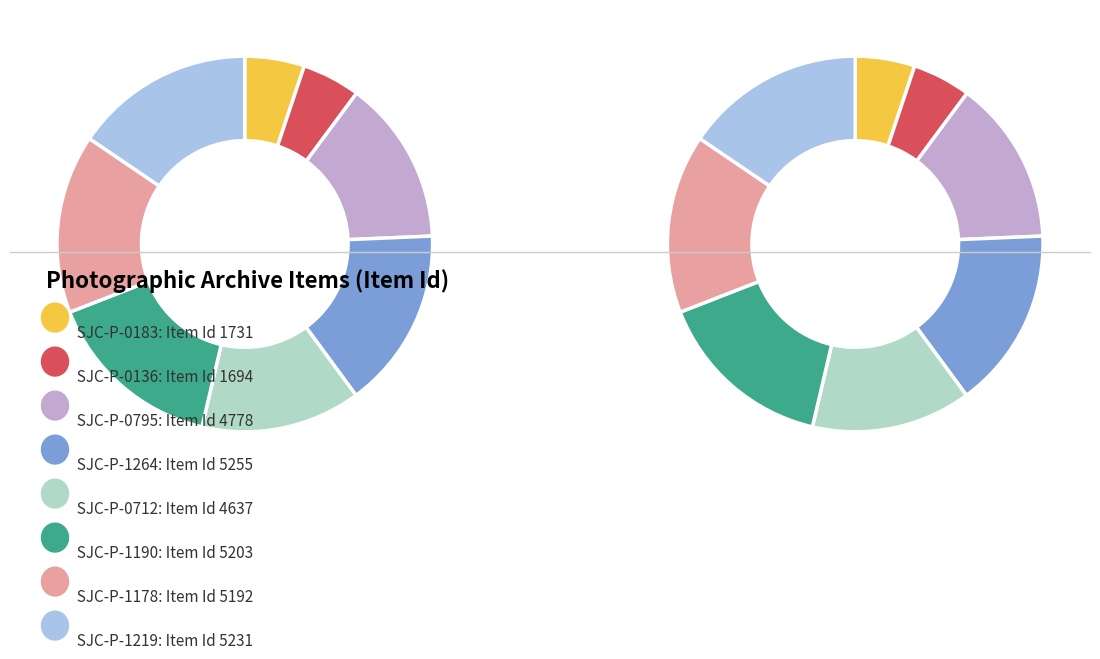

The SJC-P-1178 slice represents 15% of the pie. True or false?

True